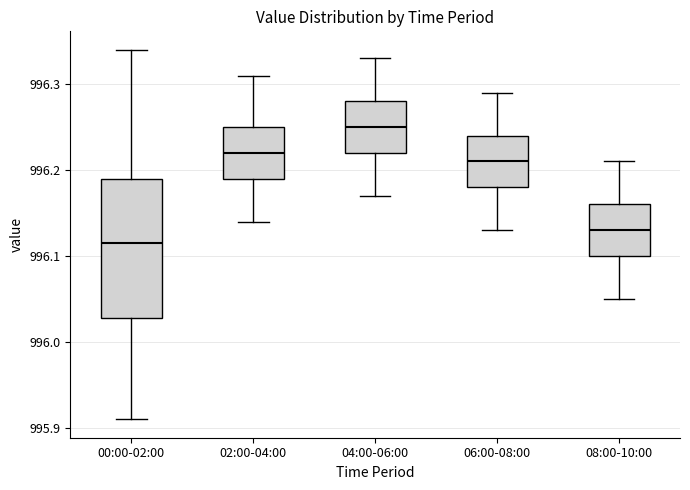

Reading left to right, transcribe this box plot: for each box, give where its median line is, the range the box spans, and where its two whiskers end, as read against the y-axis. The values are not printed on the chart, so give them approximately, as read against the axis.

00:00-02:00: median 996.12, box 996.03 to 996.19, whiskers 995.91 to 996.34
02:00-04:00: median 996.22, box 996.19 to 996.25, whiskers 996.14 to 996.31
04:00-06:00: median 996.25, box 996.22 to 996.28, whiskers 996.17 to 996.33
06:00-08:00: median 996.21, box 996.18 to 996.24, whiskers 996.13 to 996.29
08:00-10:00: median 996.13, box 996.10 to 996.16, whiskers 996.05 to 996.21